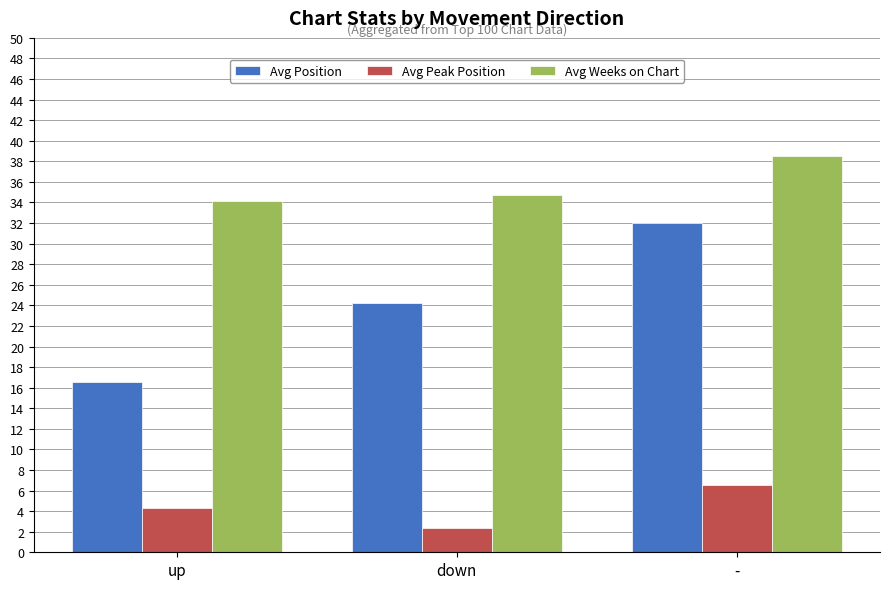

List the labels in order of Avg Weeks on Chart value, smallest first.

up, down, -